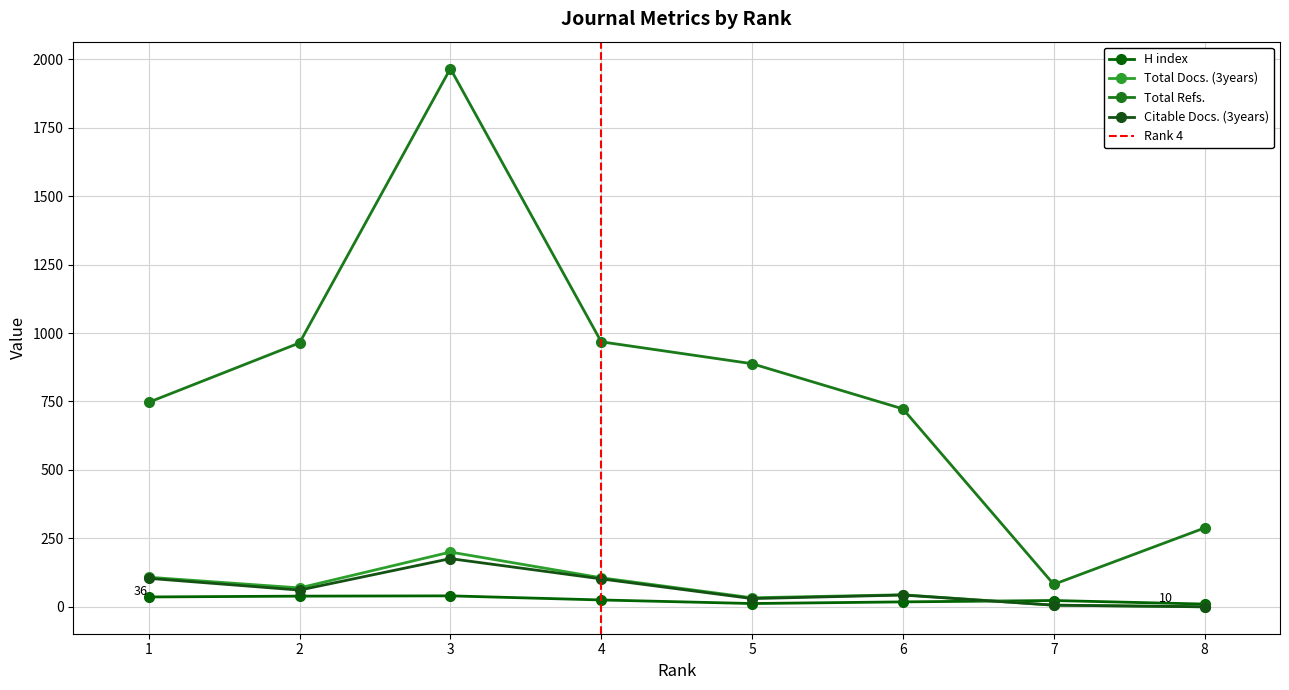

True or false: Total Refs. and Total Docs. (3years) intersect in this chart.

False